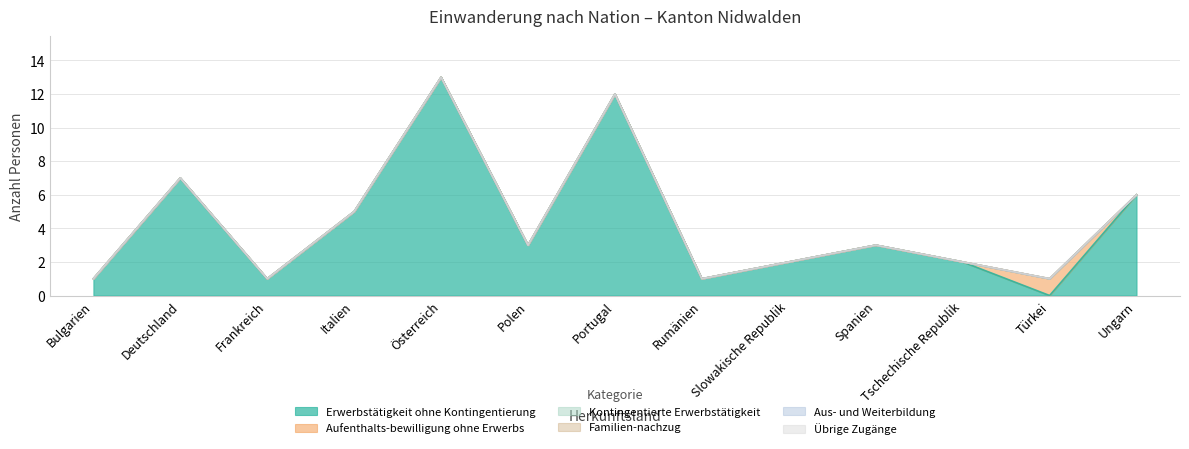

Reading left to right, transcribe all the data shown in this chart.

Erwerbstätigkeit ohne Kontingentierung: Bulgarien=1	Deutschland=7	Frankreich=1	Italien=5	Österreich=13	Polen=3	Portugal=12	Rumänien=1	Slowakische Republik=2	Spanien=3	Tschechische Republik=2	Türkei=0	Ungarn=6
Aufenthalts-bewilligung ohne Erwerbs: Bulgarien=0	Deutschland=0	Frankreich=0	Italien=0	Österreich=0	Polen=0	Portugal=0	Rumänien=0	Slowakische Republik=0	Spanien=0	Tschechische Republik=0	Türkei=1	Ungarn=0
Kontingentierte Erwerbstätigkeit: Bulgarien=0	Deutschland=0	Frankreich=0	Italien=0	Österreich=0	Polen=0	Portugal=0	Rumänien=0	Slowakische Republik=0	Spanien=0	Tschechische Republik=0	Türkei=0	Ungarn=0
Familien-nachzug: Bulgarien=0	Deutschland=0	Frankreich=0	Italien=0	Österreich=0	Polen=0	Portugal=0	Rumänien=0	Slowakische Republik=0	Spanien=0	Tschechische Republik=0	Türkei=0	Ungarn=0
Aus- und Weiterbildung: Bulgarien=0	Deutschland=0	Frankreich=0	Italien=0	Österreich=0	Polen=0	Portugal=0	Rumänien=0	Slowakische Republik=0	Spanien=0	Tschechische Republik=0	Türkei=0	Ungarn=0
Übrige Zugänge: Bulgarien=0	Deutschland=0	Frankreich=0	Italien=0	Österreich=0	Polen=0	Portugal=0	Rumänien=0	Slowakische Republik=0	Spanien=0	Tschechische Republik=0	Türkei=0	Ungarn=0